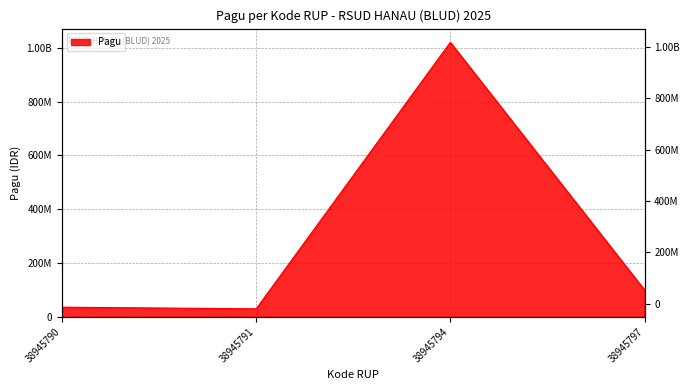

The chart shows a value of 62574119 at 38945790. True or false?

False